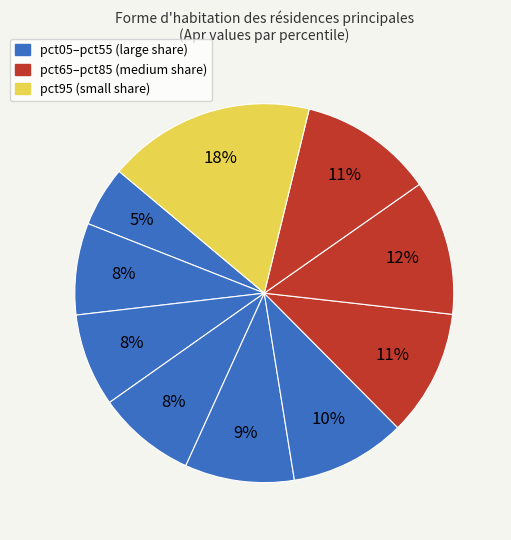

How many slices are in this pie chart?

10